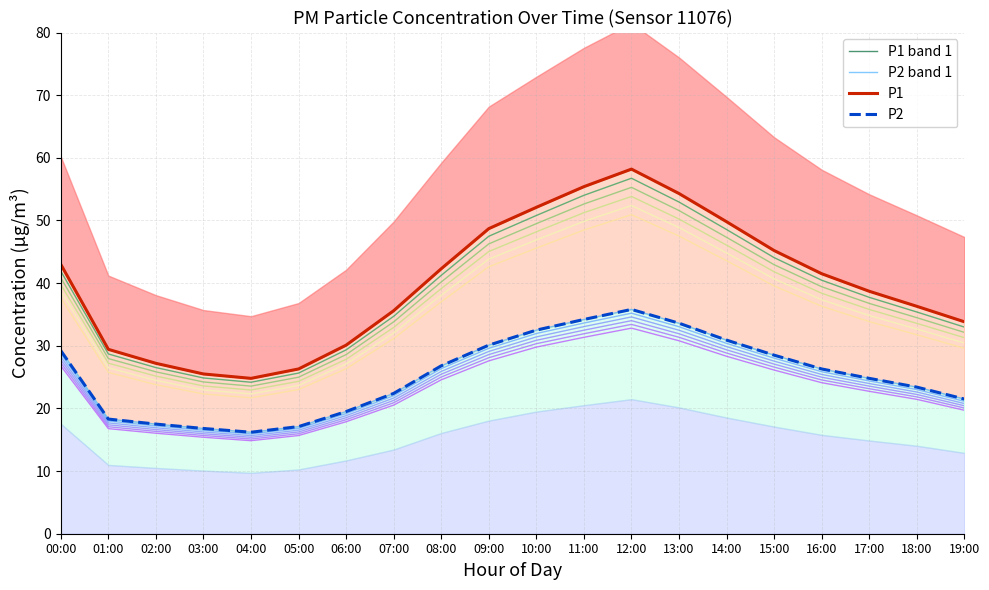

True or false: P2 and P1 intersect in this chart.

False